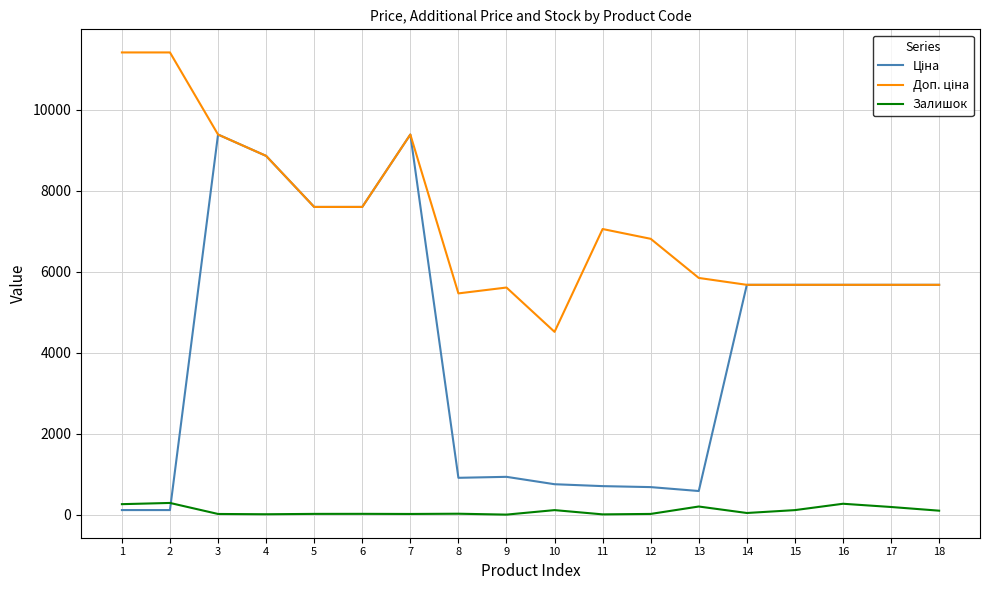

What is the maximum value shown in the chart?

11410.0